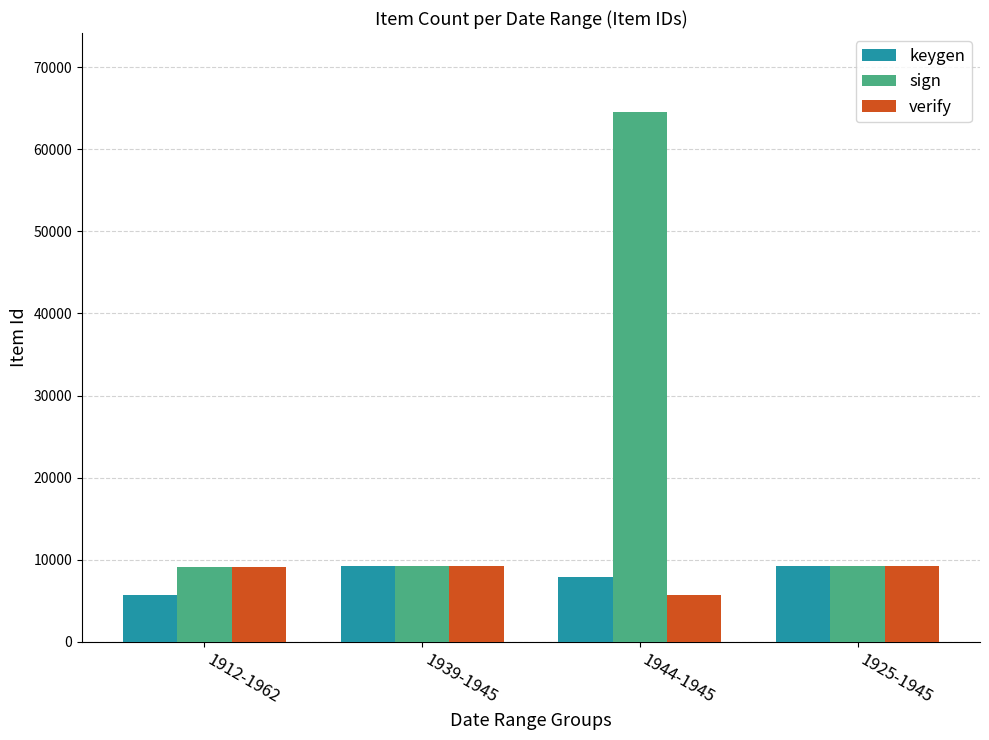

At how many categories does at least one series exceed 19712?

1